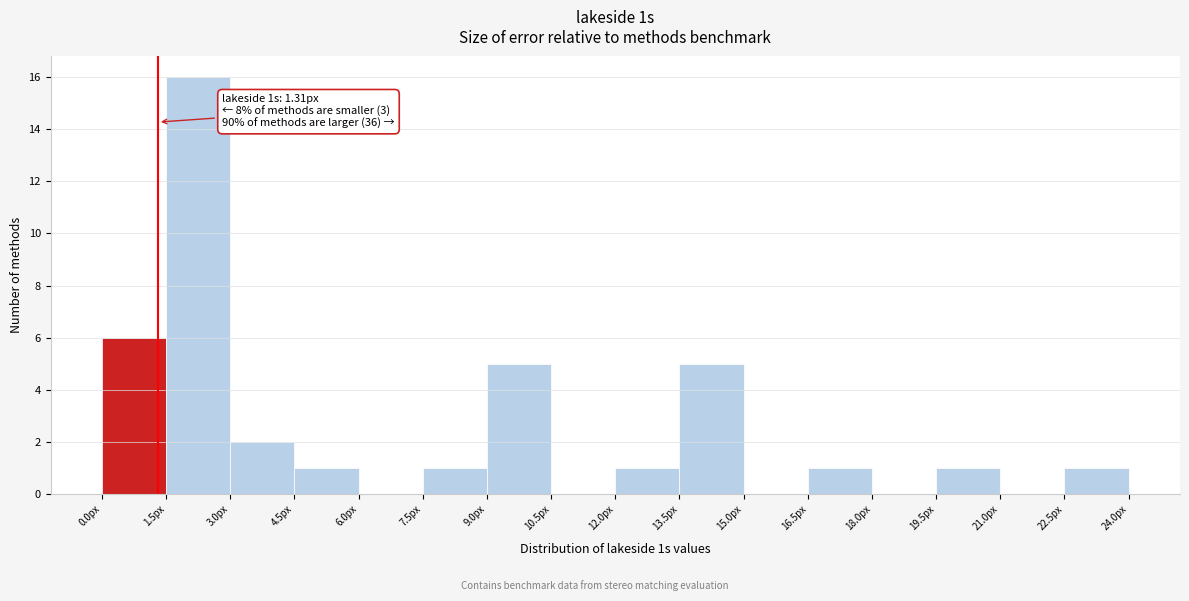

Which range on the x-axis has the tallest bar?

1.5 to 3.0